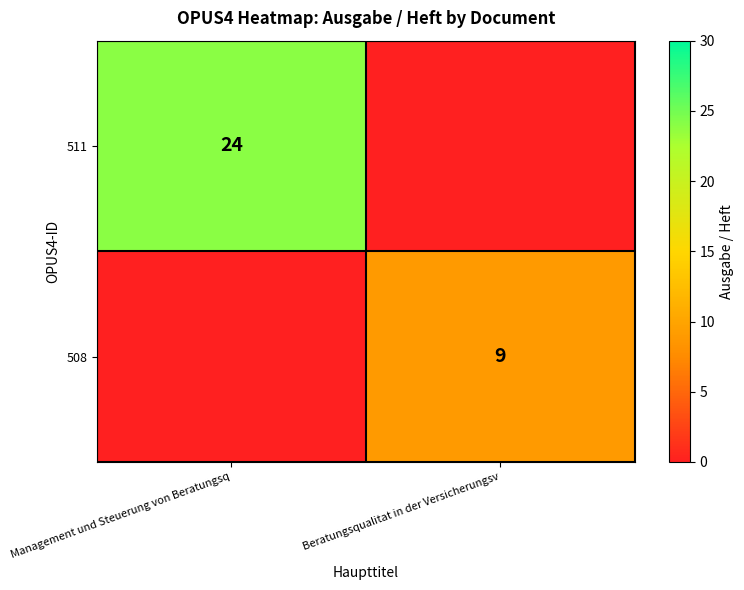

Is the value of 508 at Beratungsqualitat in der Versicherungsv greater than the value of 511 at Management und Steuerung von Beratungsq?

No